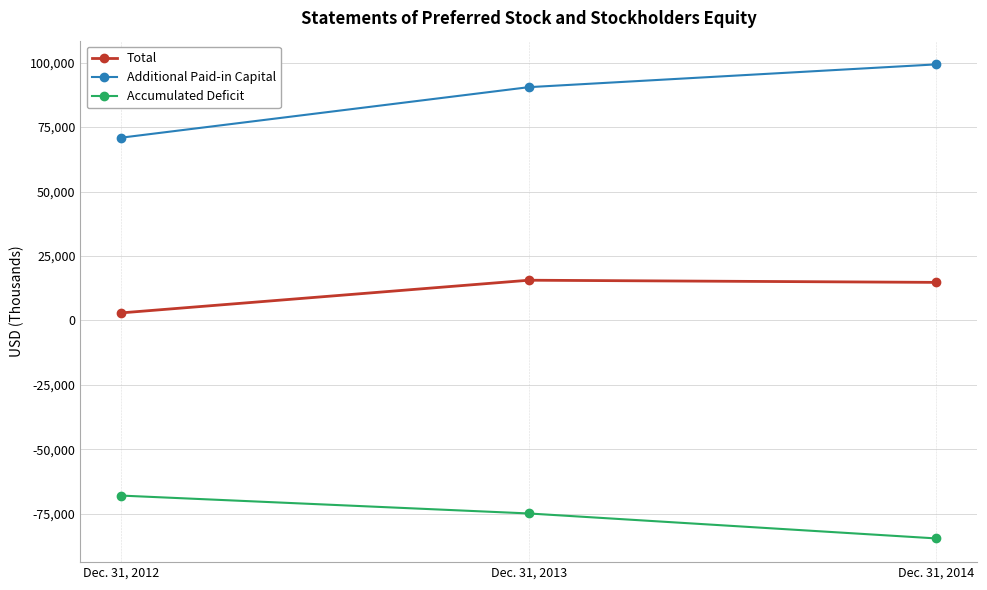

Which category has the lowest value in the Additional Paid-in Capital series?

Dec. 31, 2012